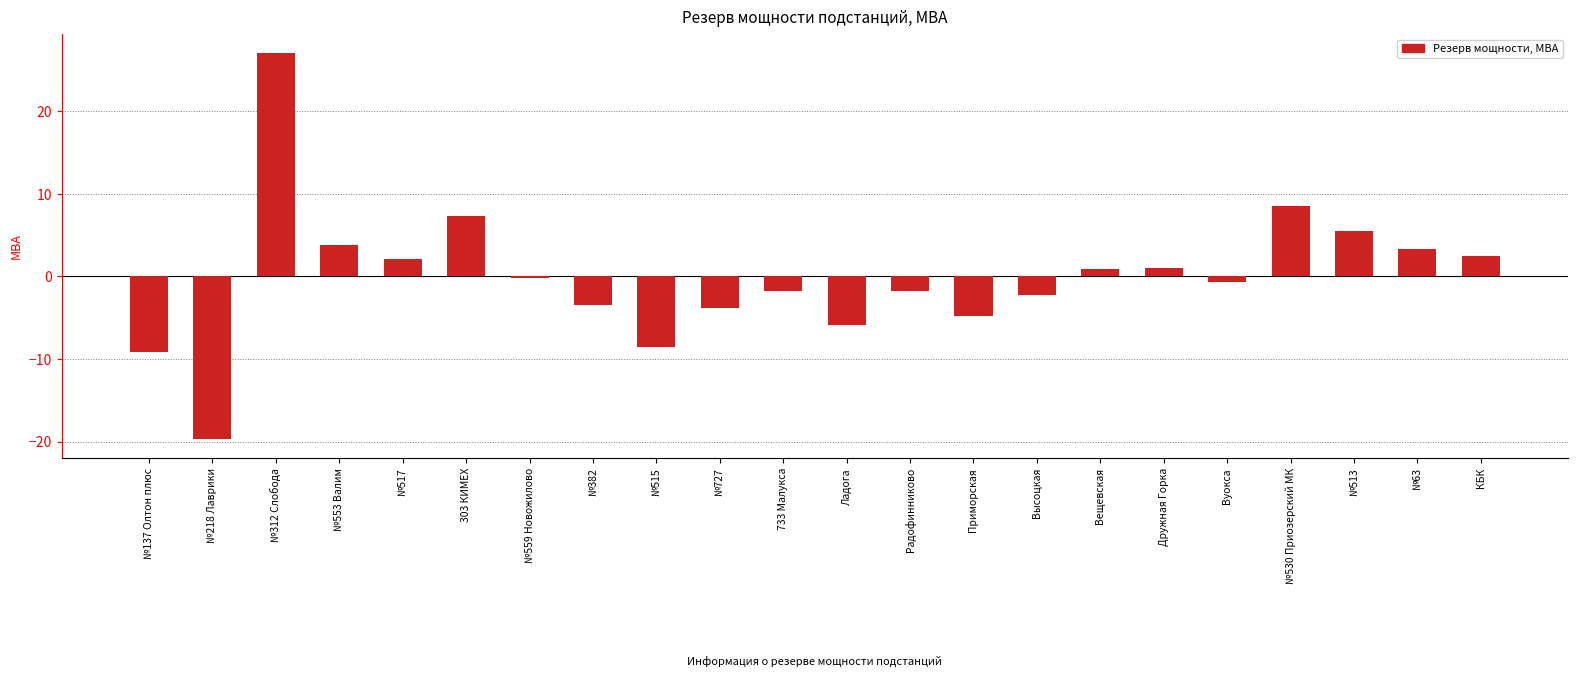

What is the change in value from №218 Лаврики to №517?

+21.8